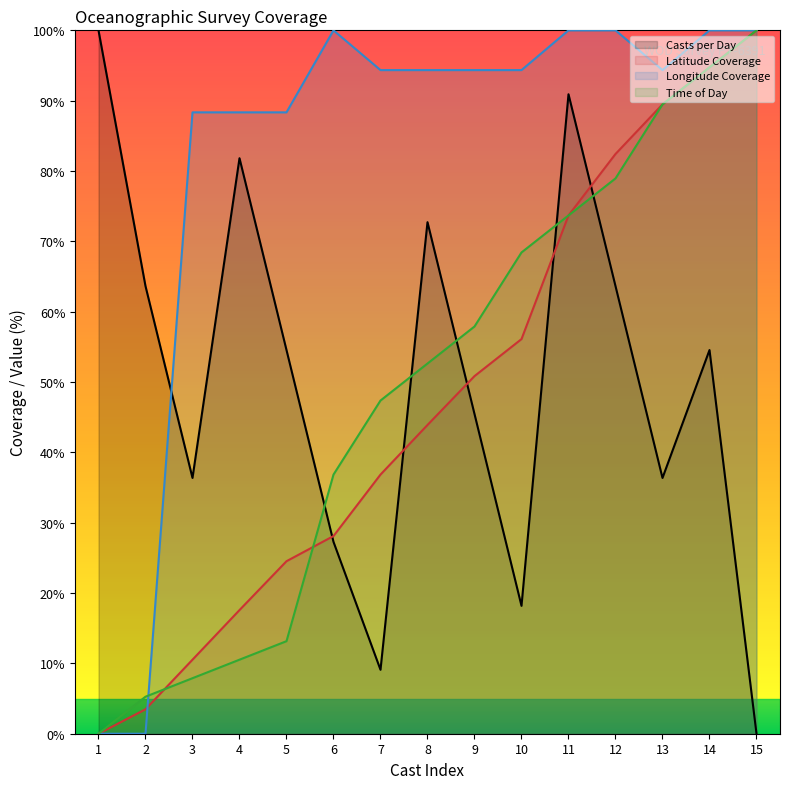

Is the value of Latitude Coverage at 5 greater than the value of Casts per Day at 5?

No